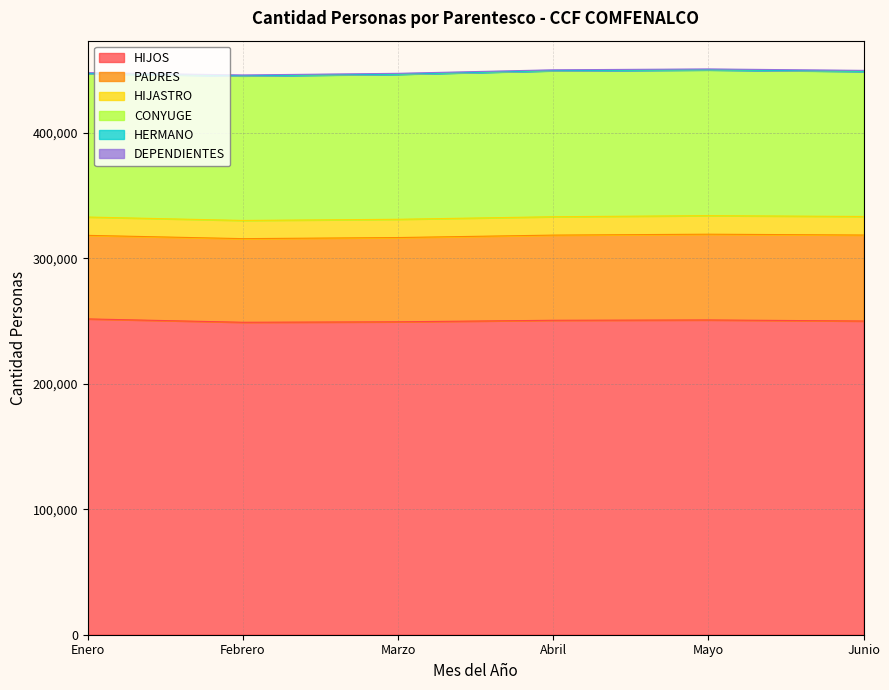

In HERMANO, how many points are higher than both neighbors (excluding endpoints)?

1